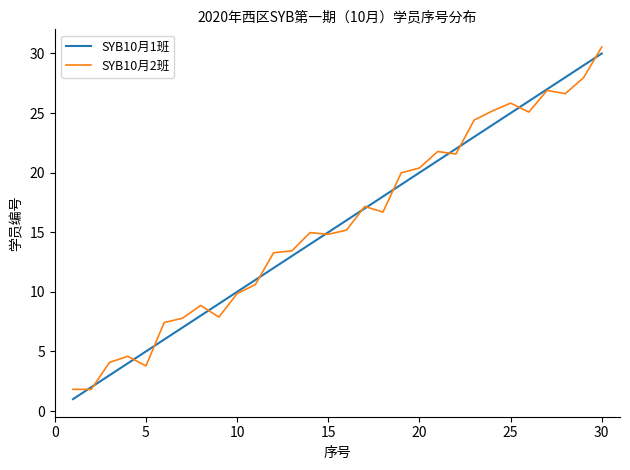

What is the highest value of the SYB10月1班 series?

30.0